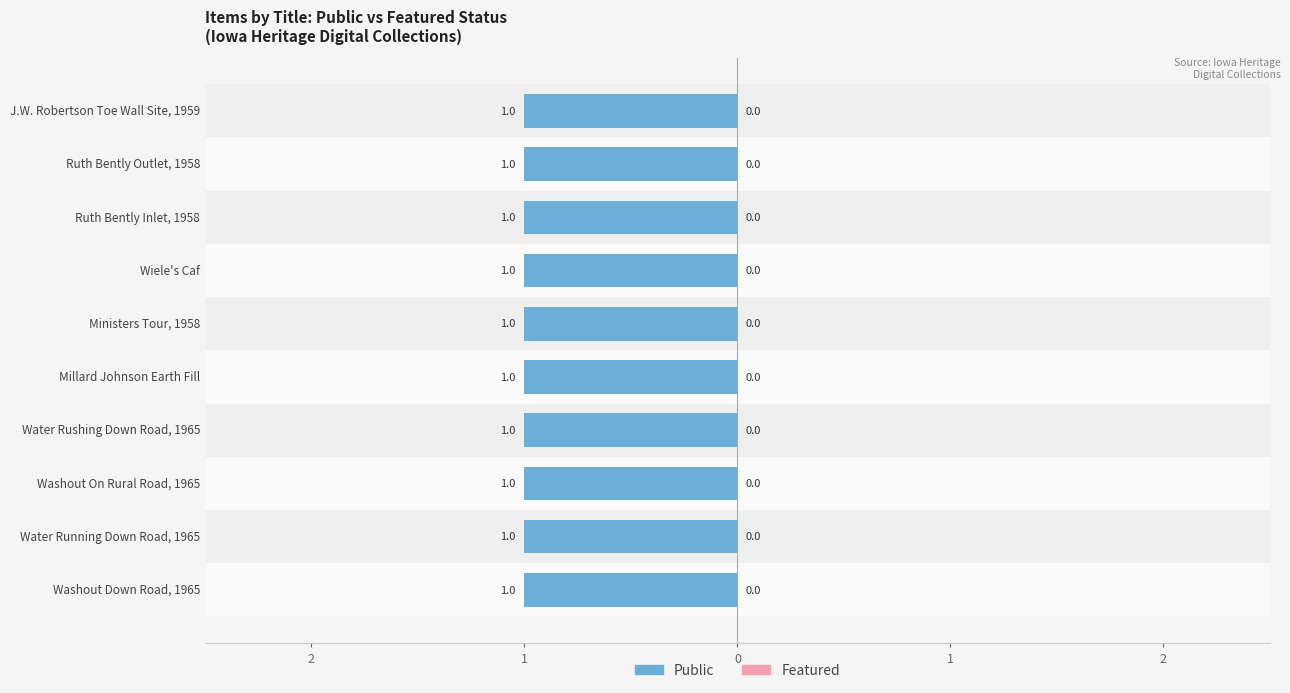

Rank the series at Ministers Tour, 1958 from highest to lowest value.

Public, Featured